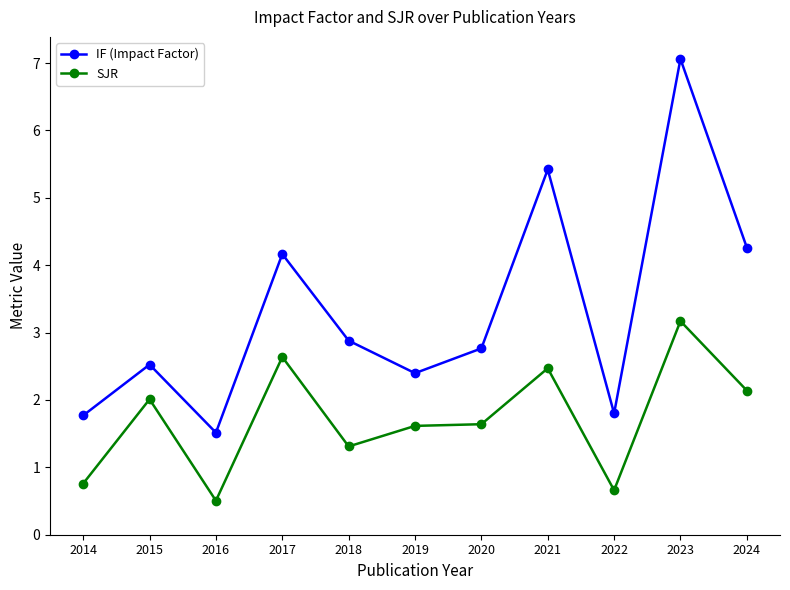

True or false: IF (Impact Factor) and SJR cross at least once.

False